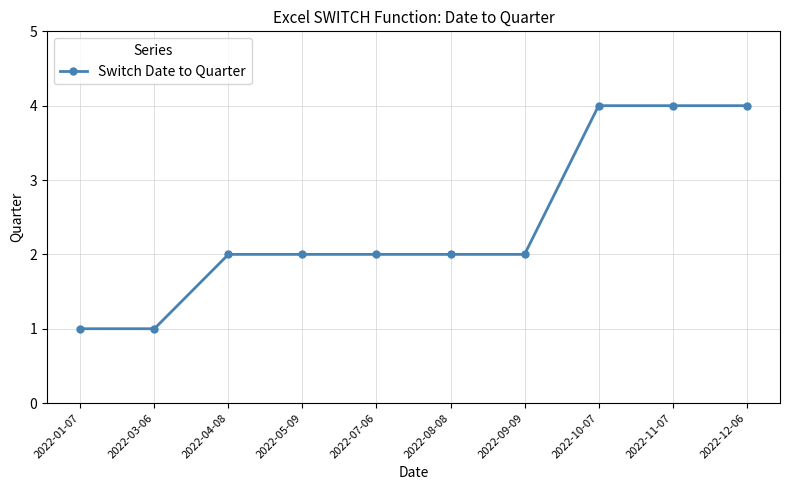

What is the change in value from 2022-07-06 to 2022-12-06?

+2